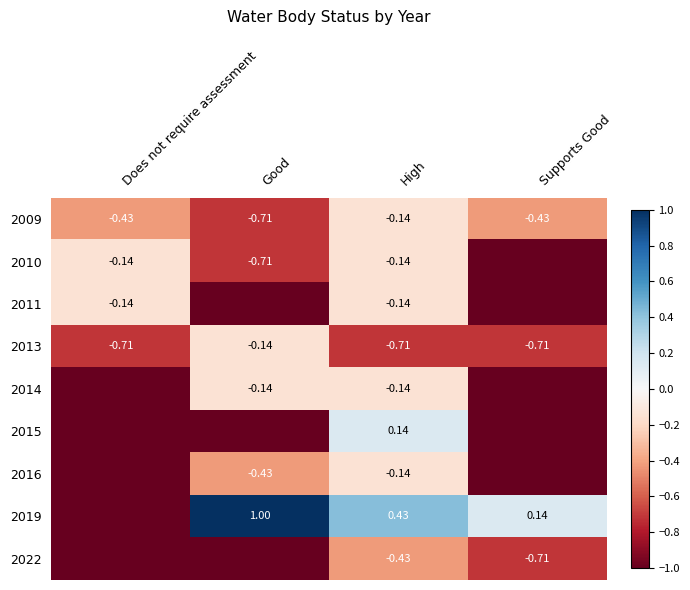

Rank the categories by 2011 value from highest to lowest.

Does not require assessment, High, Good, Supports Good